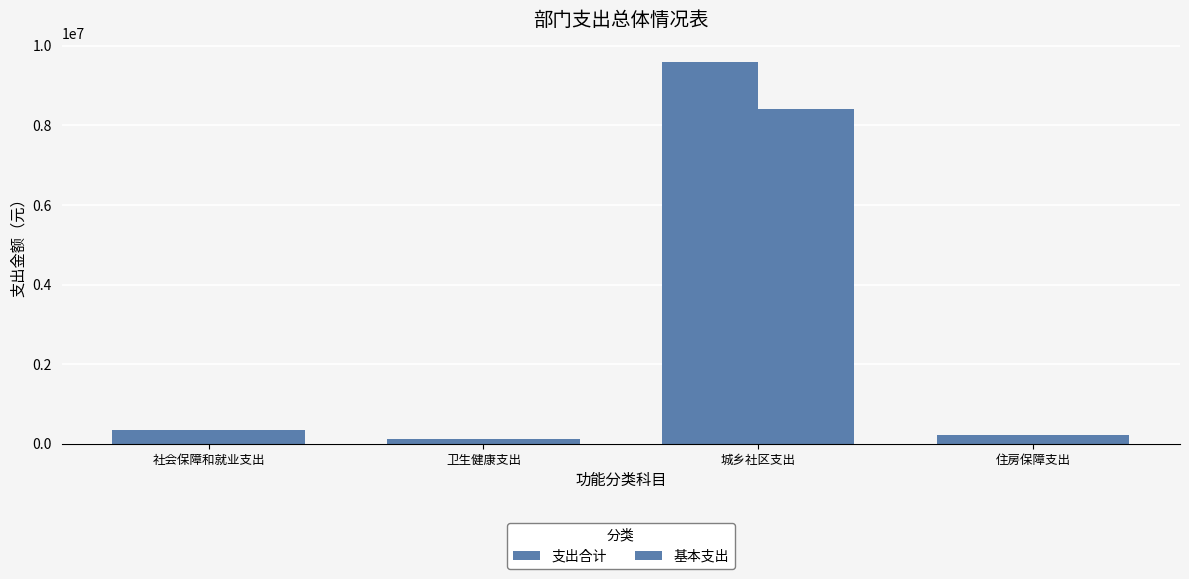

Which series changed the most between 社会保障和就业支出 and 住房保障支出?

支出合计